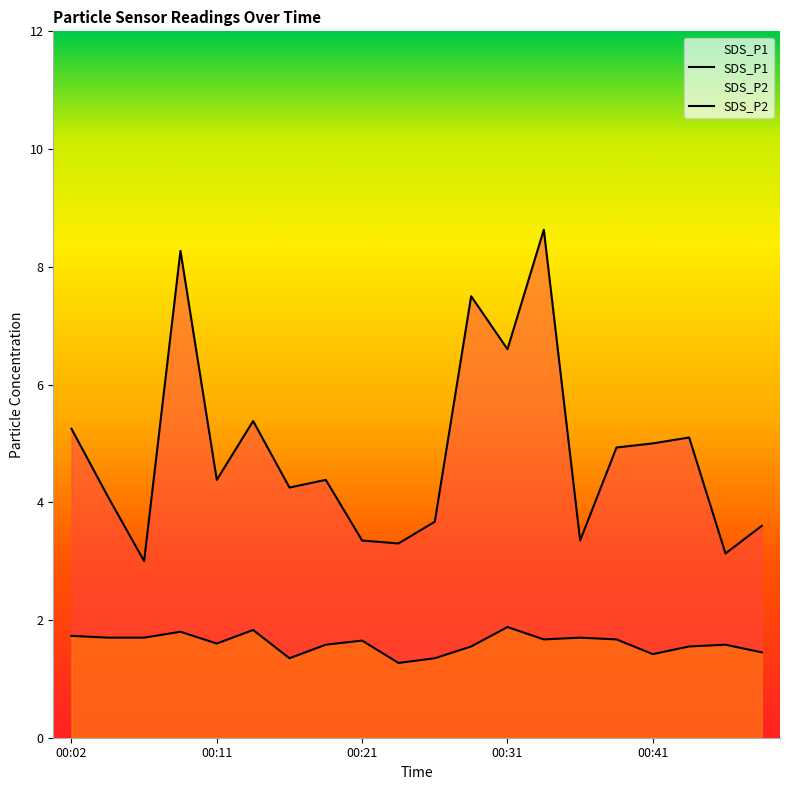

True or false: SDS_P1 has more than 2 interior local peaks.

True